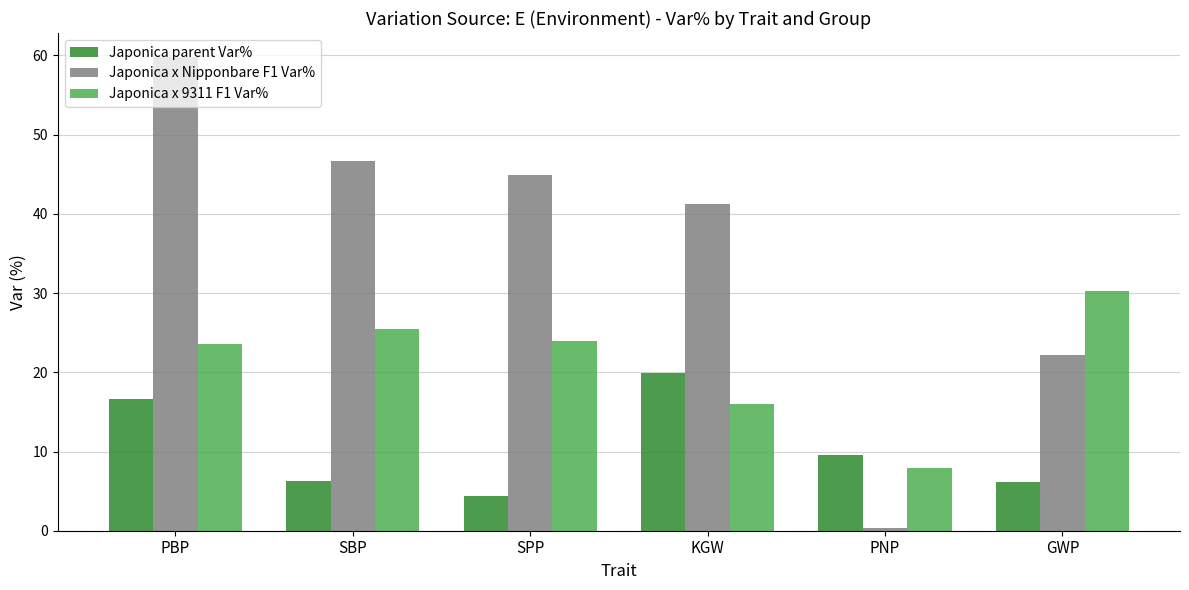

Which series changed the most between PBP and SPP?

Japonica x Nipponbare F1 Var%